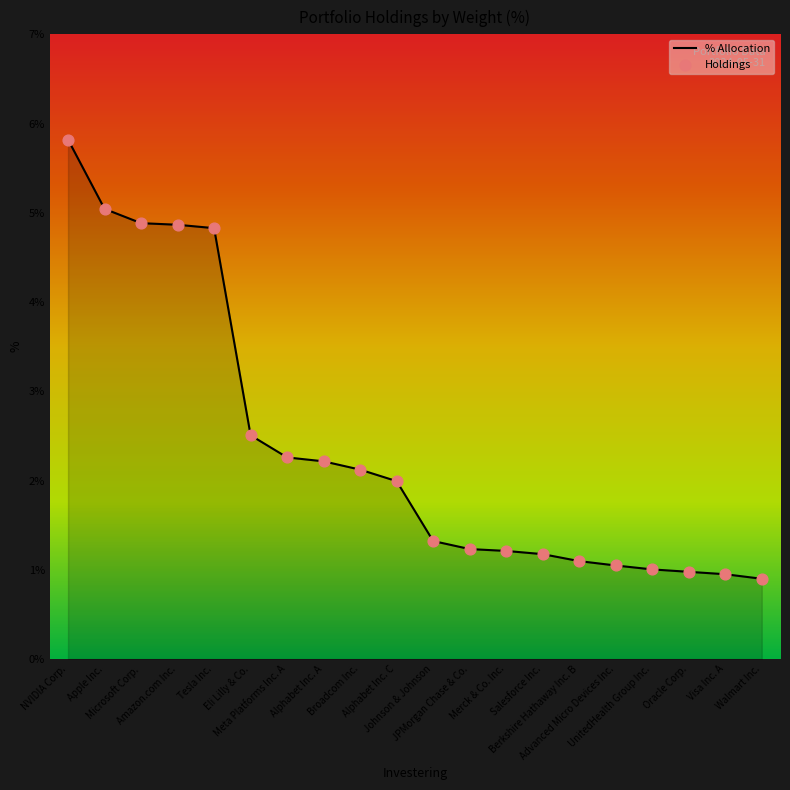

What is the difference between the maximum and minimum values?

4.9